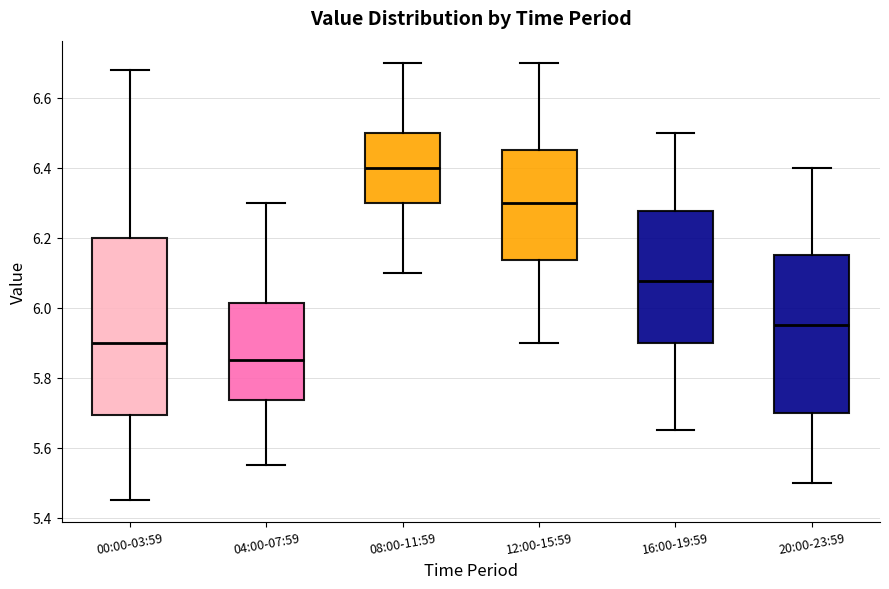

Reading left to right, read every box against the y-axis: the position of its median line, the range the box covers, and the ends of its whiskers. The values are not printed on the chart, so give them approximately, as read against the axis.

00:00-03:59: median 5.90, box 5.70 to 6.20, whiskers 5.46 to 6.68
04:00-07:59: median 5.86, box 5.74 to 6.02, whiskers 5.56 to 6.30
08:00-11:59: median 6.40, box 6.30 to 6.50, whiskers 6.10 to 6.70
12:00-15:59: median 6.30, box 6.14 to 6.46, whiskers 5.90 to 6.70
16:00-19:59: median 6.08, box 5.90 to 6.28, whiskers 5.66 to 6.50
20:00-23:59: median 5.96, box 5.70 to 6.16, whiskers 5.50 to 6.40